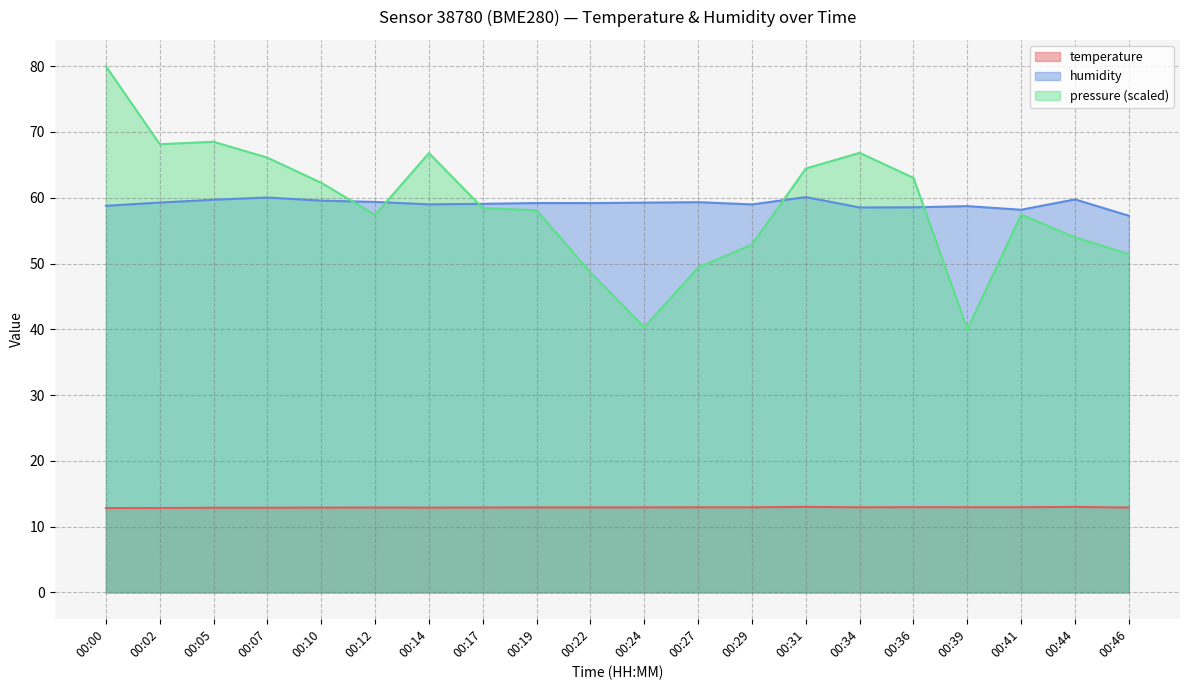

At how many categories does at least one series exceed 44?

20